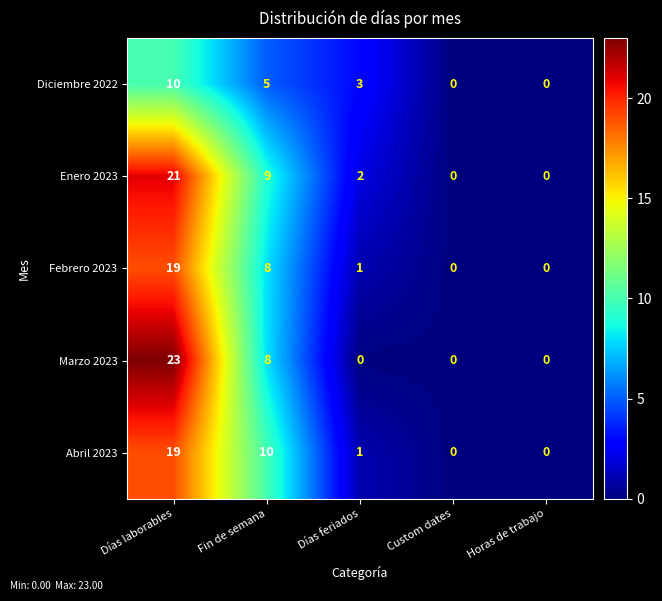

Which series has the largest total across all categories?

Enero 2023